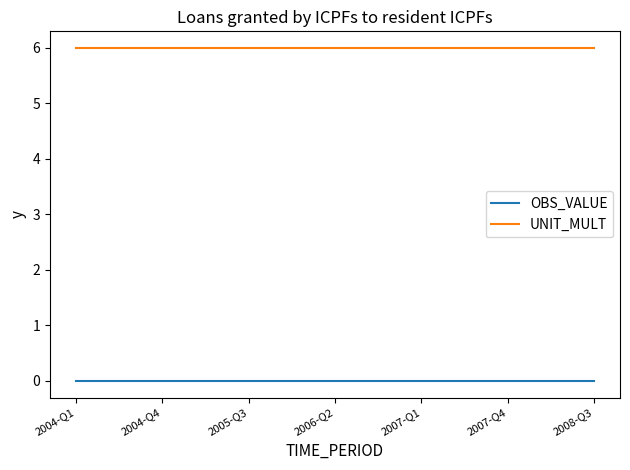

True or false: OBS_VALUE and UNIT_MULT intersect in this chart.

False